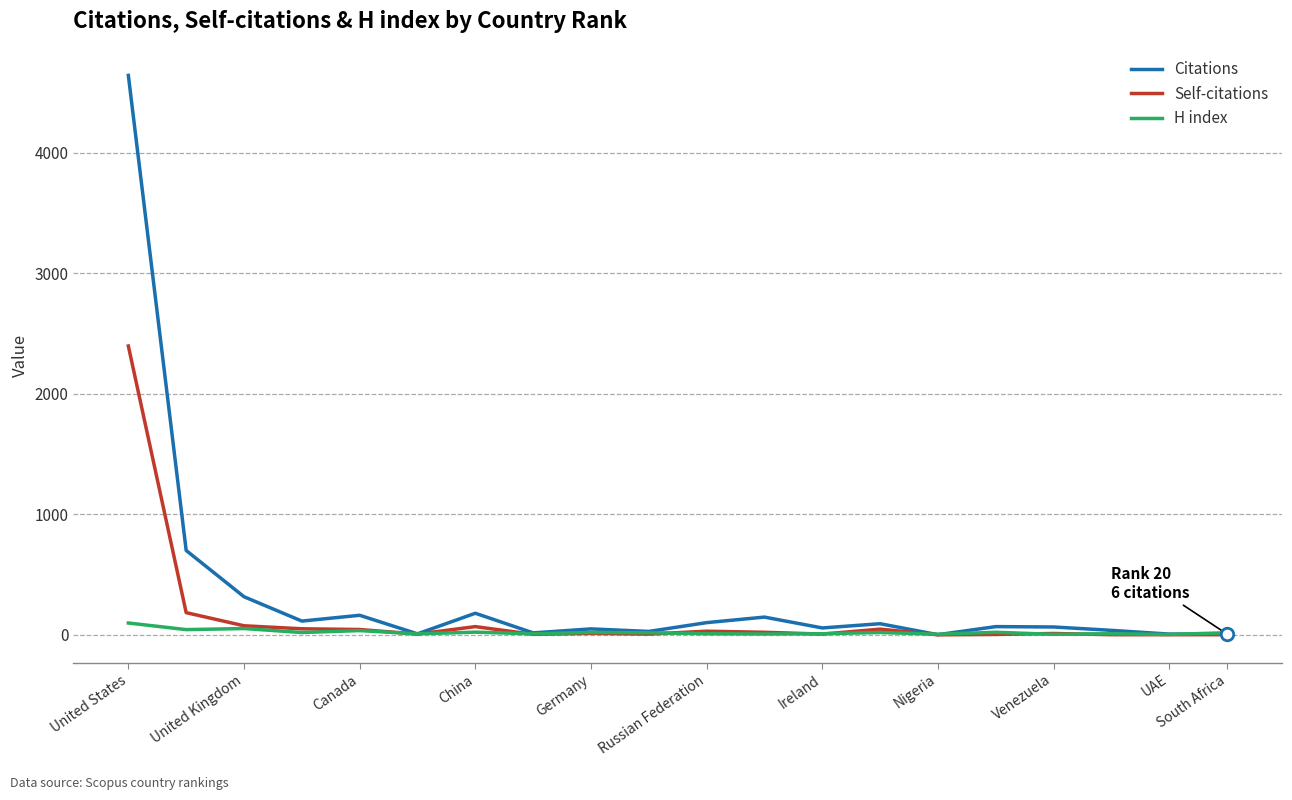

List the series in order of their peak value, lowest first.

H index, Self-citations, Citations